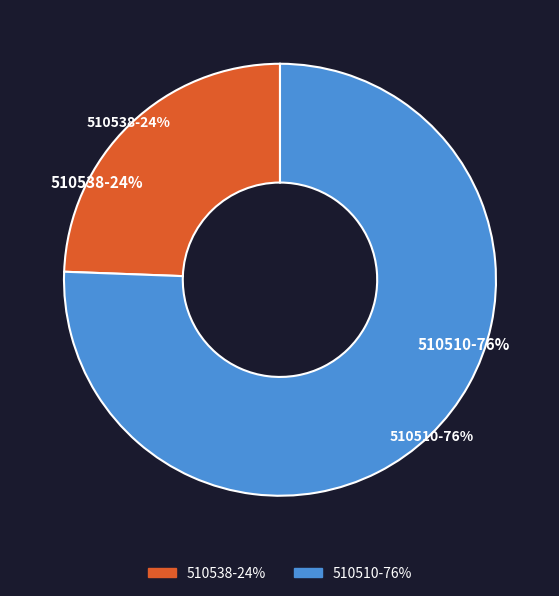

What portion of the pie excludes 510510?

24.4%